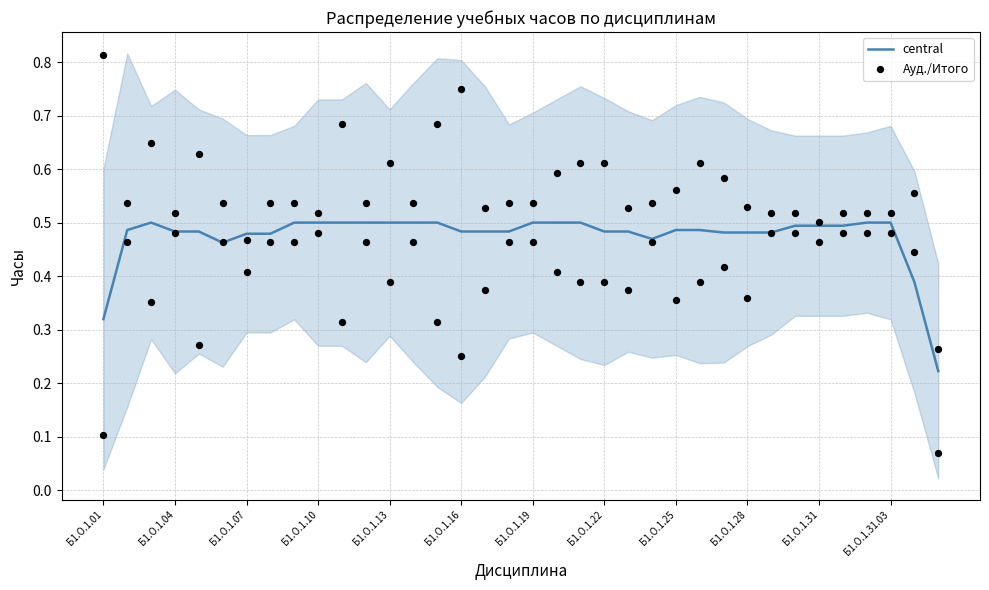

The value of central at Б1.О.1.13 is 0.5. True or false?

True